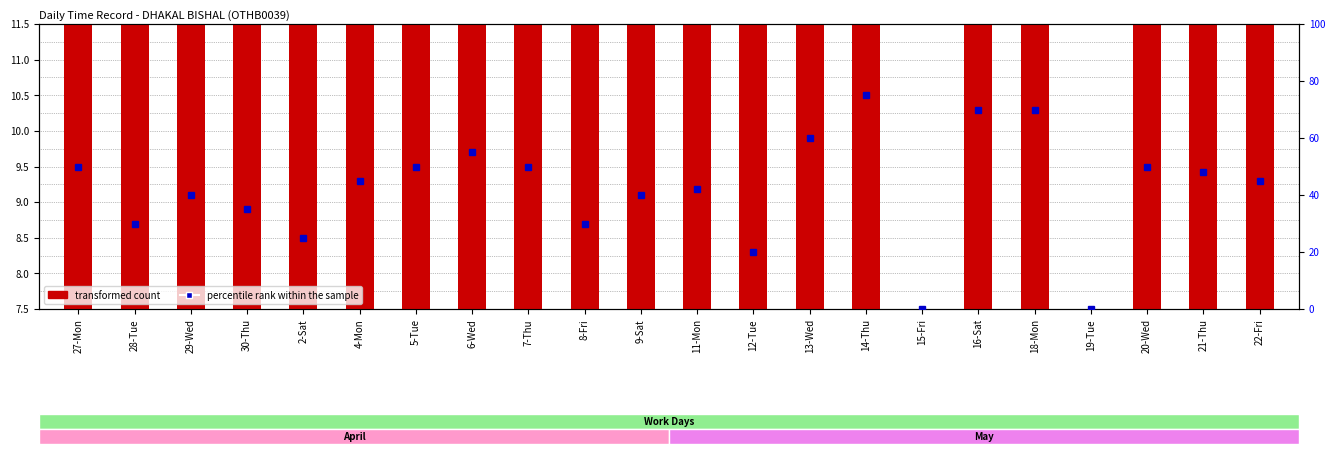

List the labels in order of value, largest first.

14-Thu, 16-Sat, 18-Mon, 13-Wed, 6-Wed, 7-Thu, 20-Wed, 27-Mon, 5-Tue, 21-Thu, 4-Mon, 9-Sat, 11-Mon, 22-Fri, 29-Wed, 30-Thu, 8-Fri, 28-Tue, 2-Sat, 12-Tue, 15-Fri, 19-Tue